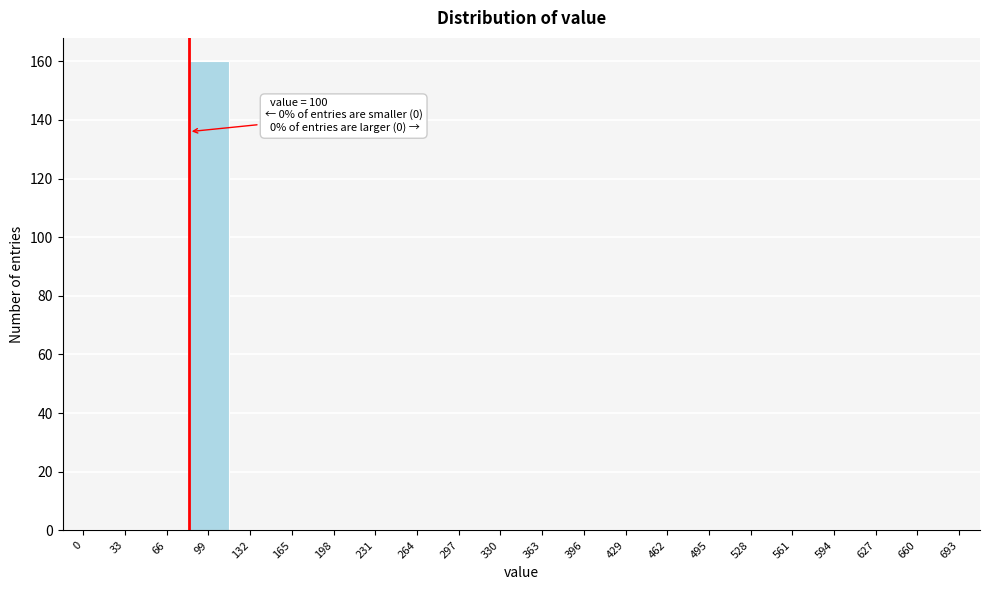

Reading left to right, extract all data points from this chart.

0=0	33=0	66=0	99=160	132=0	165=0	198=0	231=0	264=0	297=0	330=0	363=0	396=0	429=0	462=0	495=0	528=0	561=0	594=0	627=0	660=0	693=0